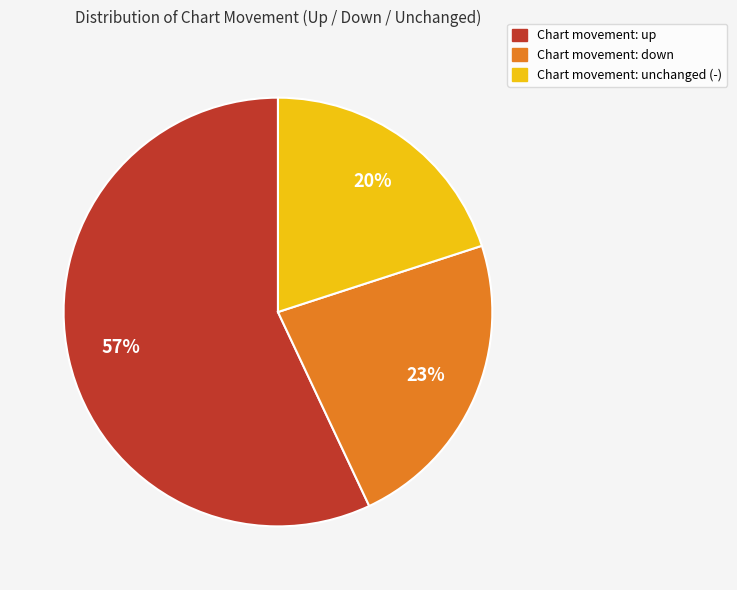

To the nearest percent, what is the difference between the largest and smallest slice percentages?

37%